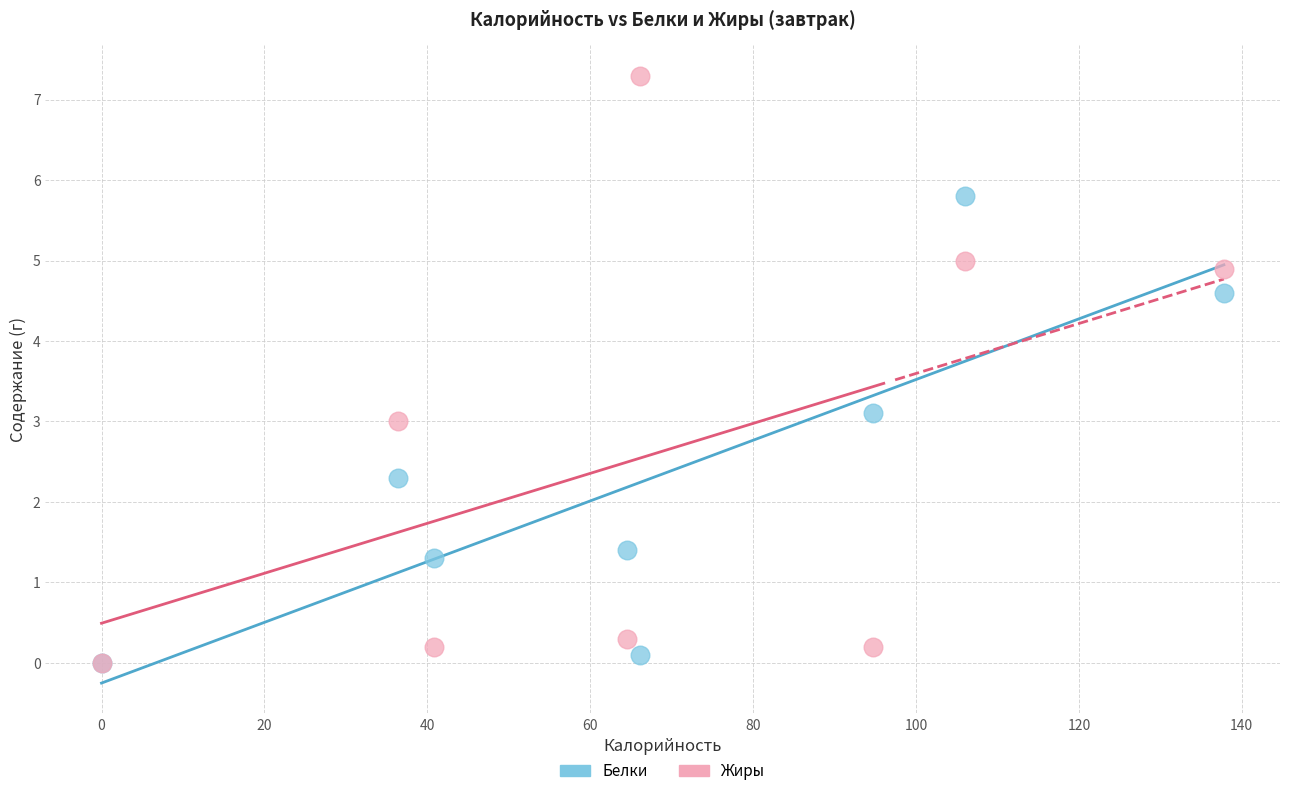

Which series has the widest spread of Y values?

Жиры